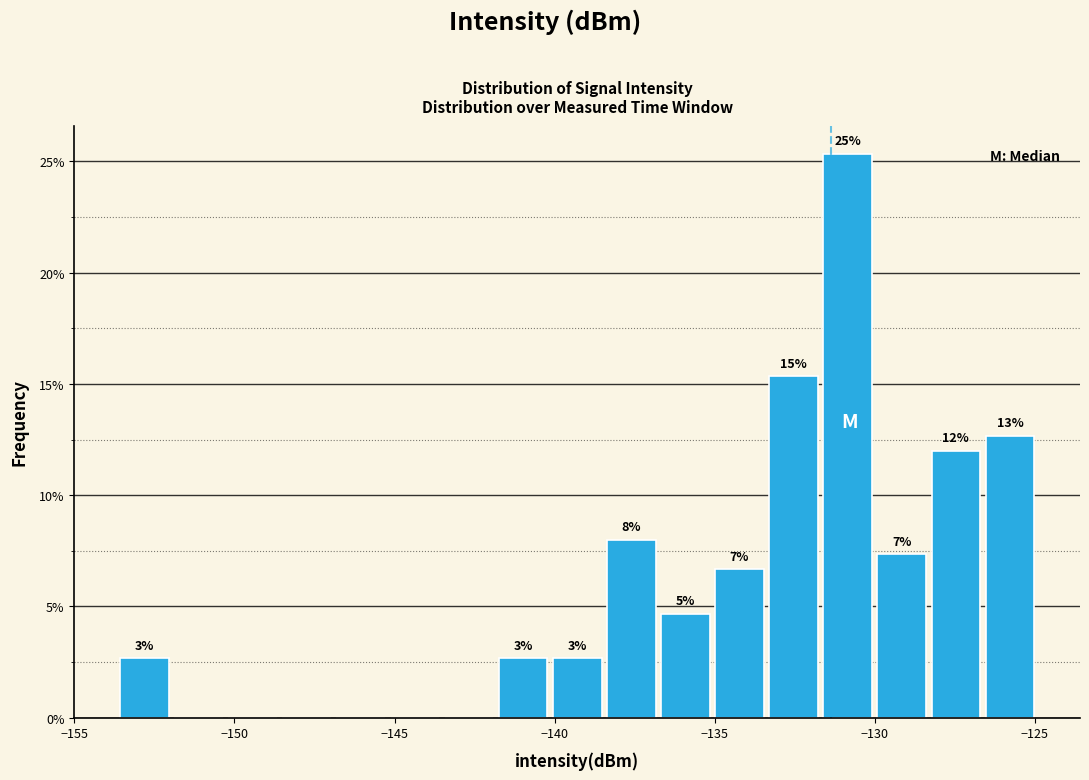

Around what value on the x-axis is the tallest bar? Give the approximate position of its centre, as read against the axis.

-131.0